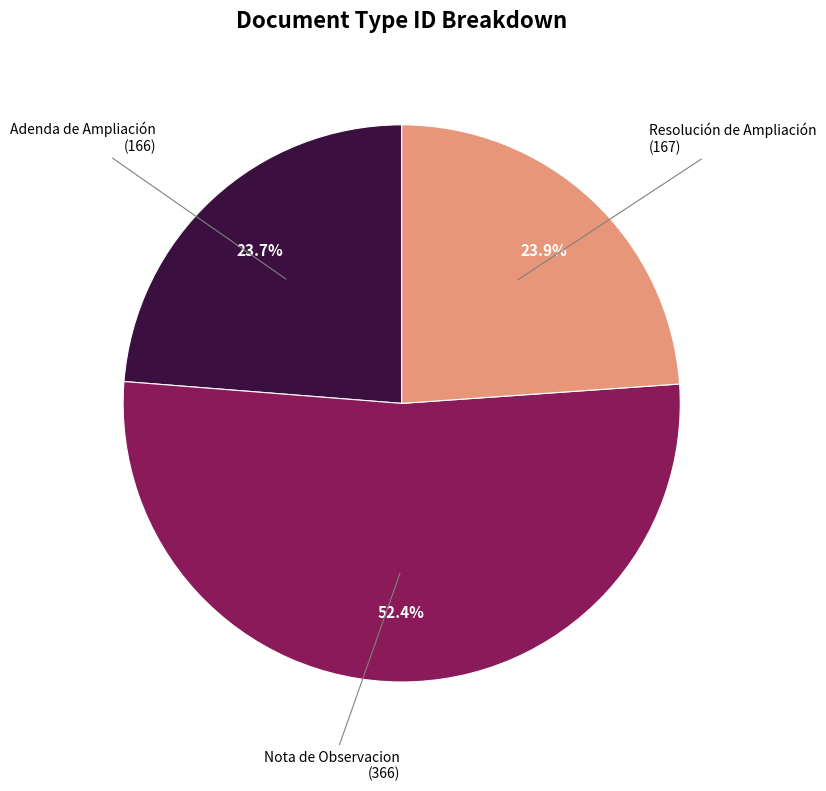

Approximately how many times larger is the value at Nota de Observacion compared to Adenda de Ampliación?

2.2